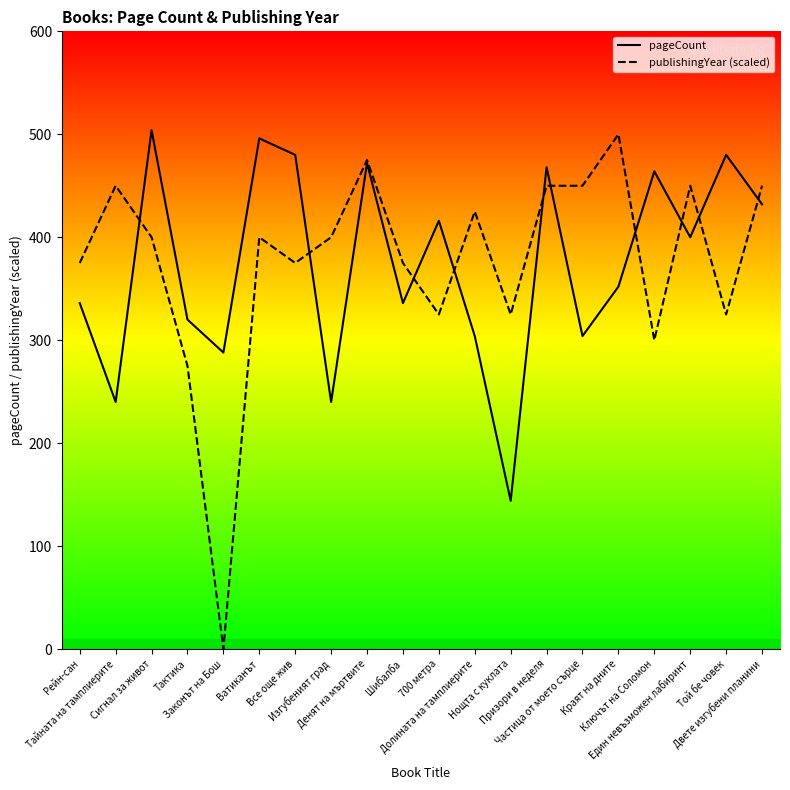

At which label does pageCount reach its minimum?

Нощта с куклата